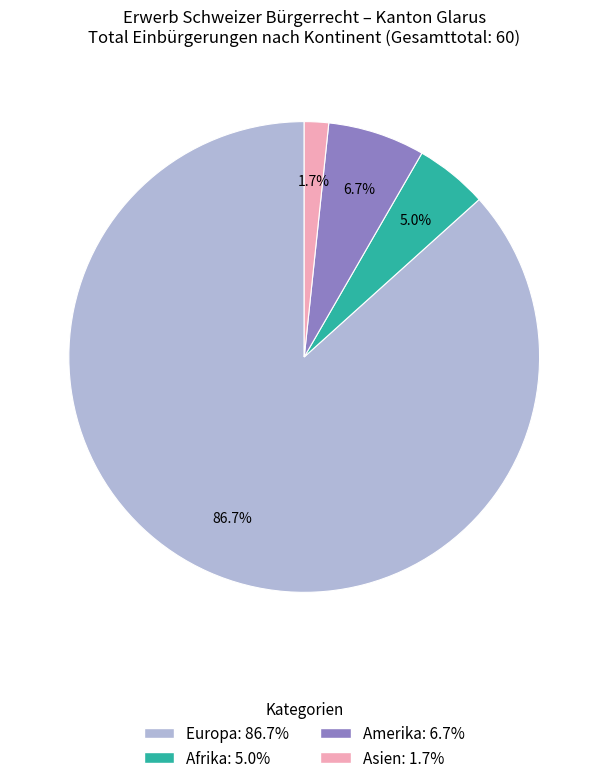

Which has a higher value, Europa: 86.7% or Afrika: 5.0%?

Europa: 86.7%